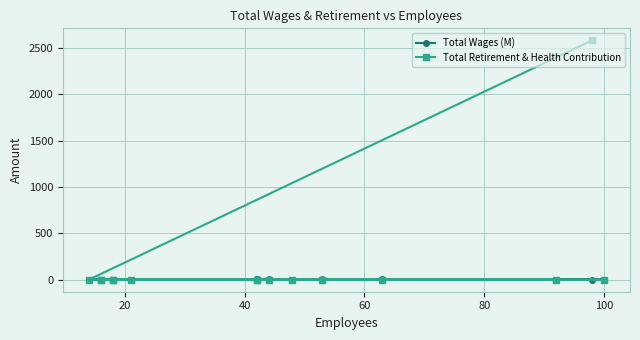

How many distinct data groups are displayed?

2